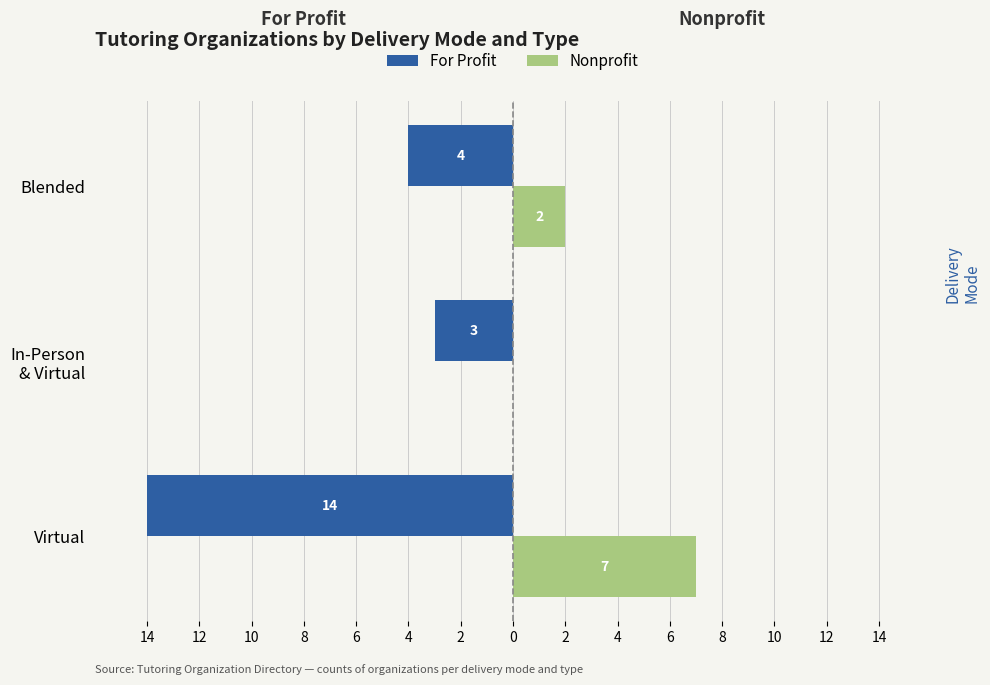

What are all the series names shown in the legend?

For Profit, Nonprofit